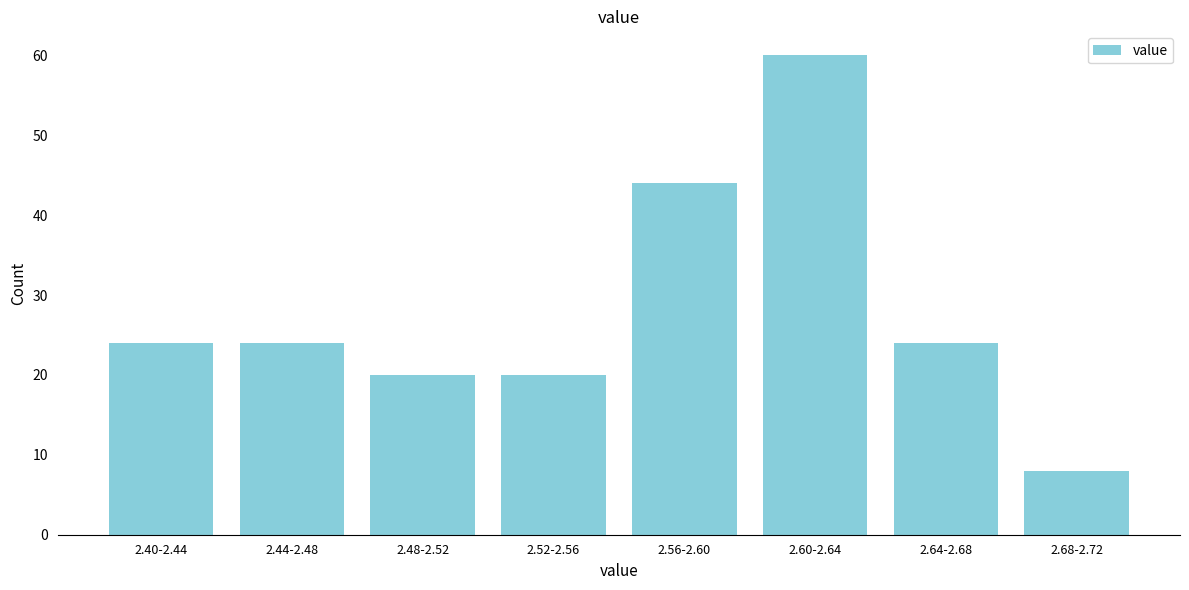

Reading left to right, extract all data points from this chart.

24	24	20	20	44	60	24	8